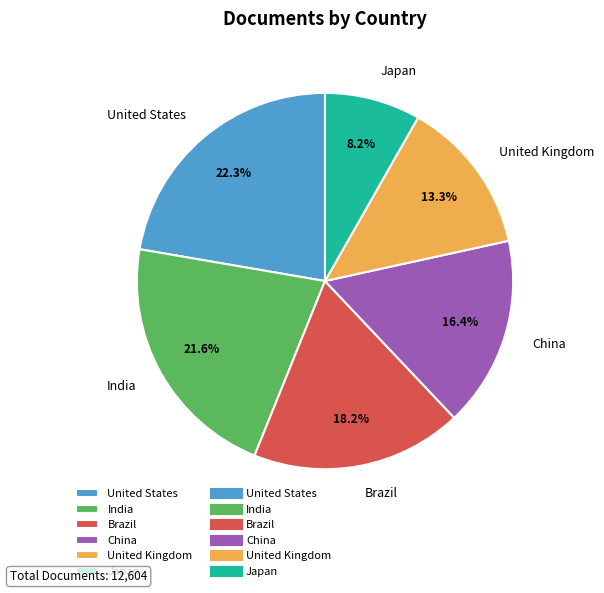

Do United Kingdom and China together represent more than half of the pie?

No